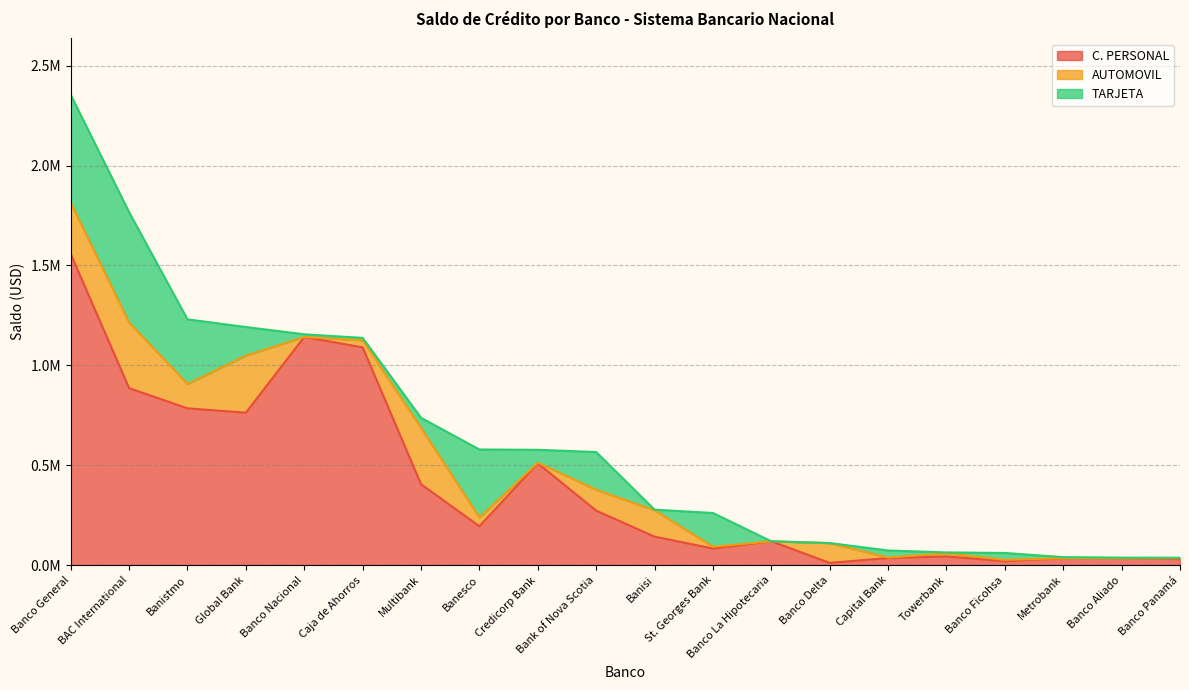

What is the sum of all C. PERSONAL values?

8163390.4